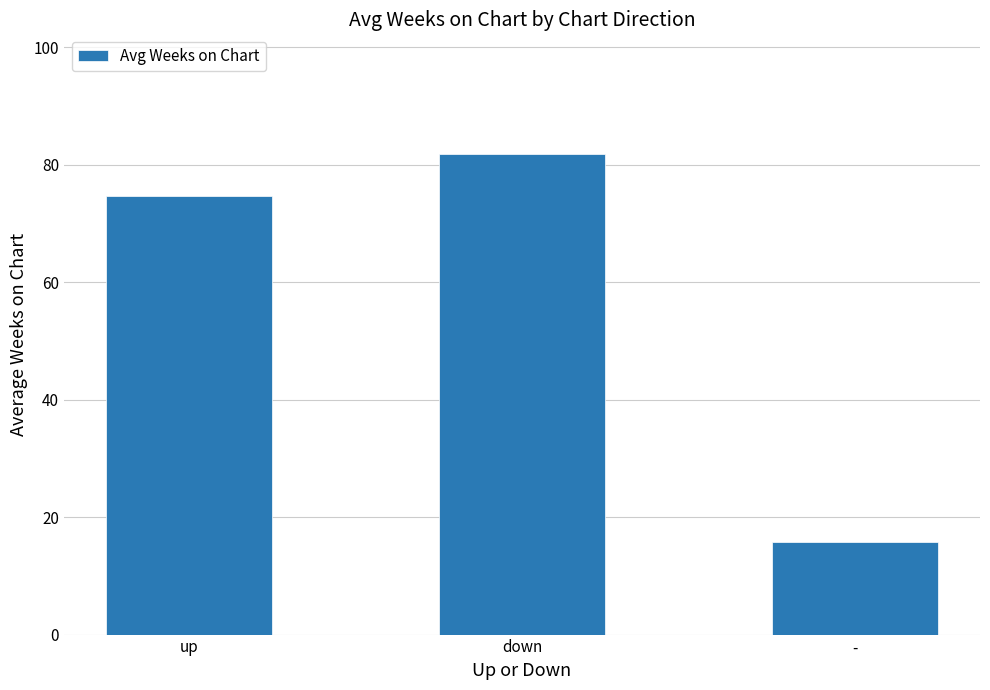

Reading right to left, transcribe all the data shown in this chart.

15.8	81.7	74.6